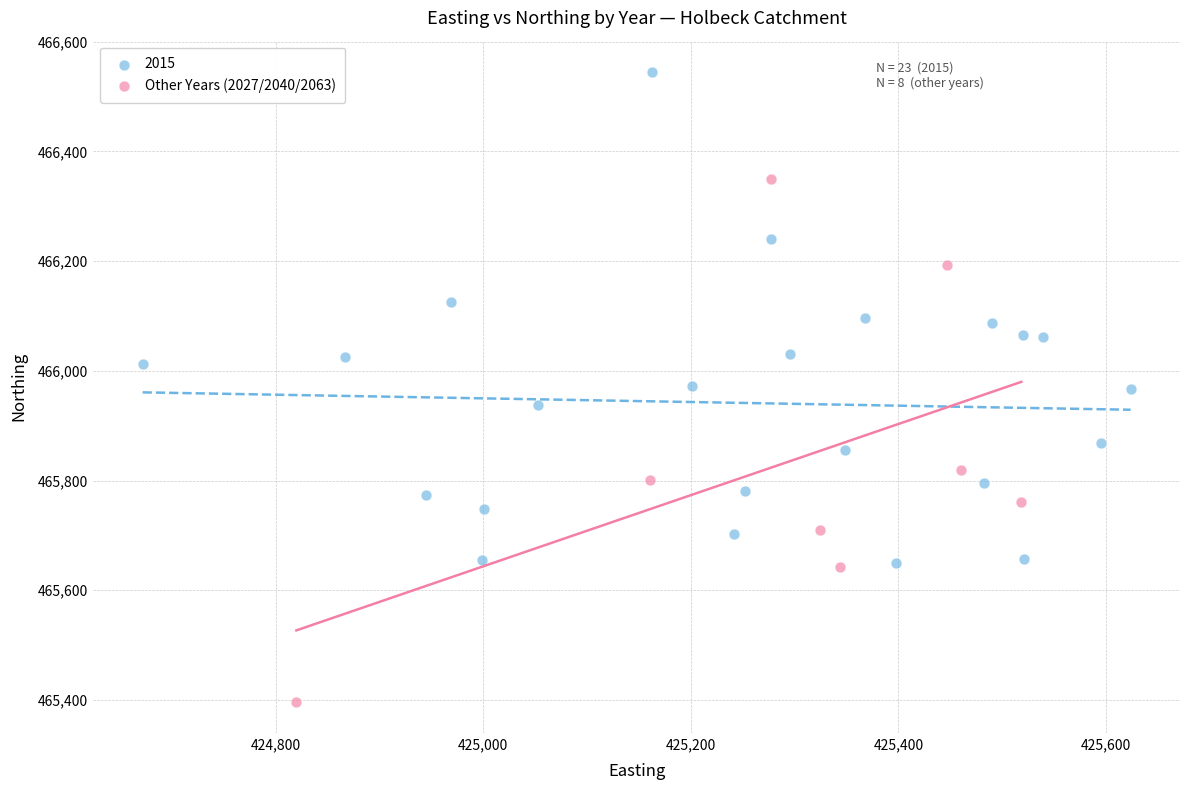

Which series contains the highest Y value?

2015